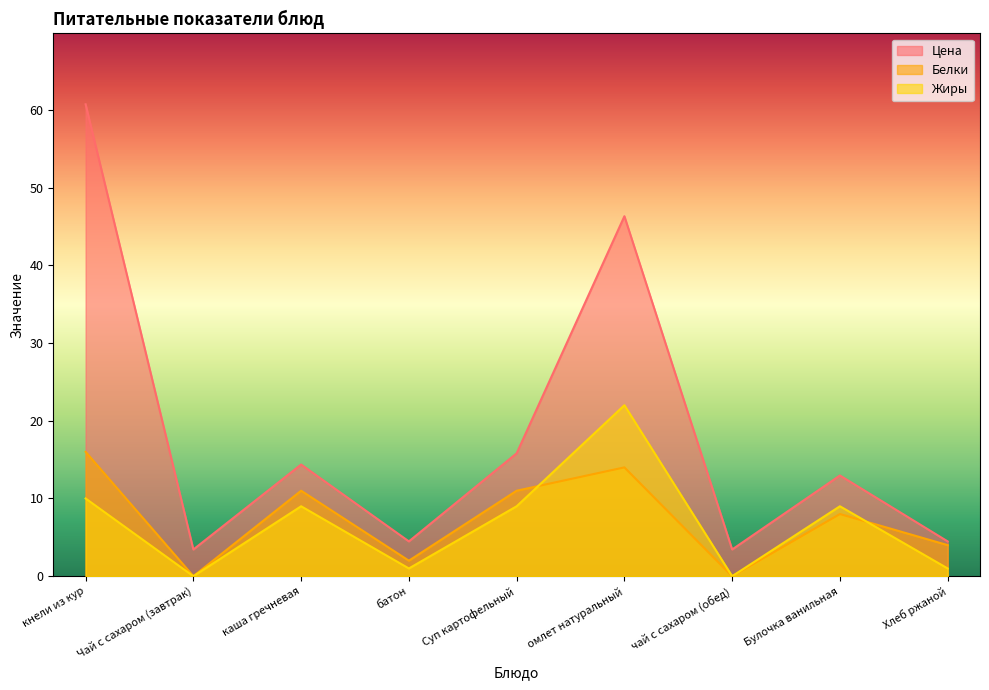

Where does the Белки series first go above 8?

кнели из кур